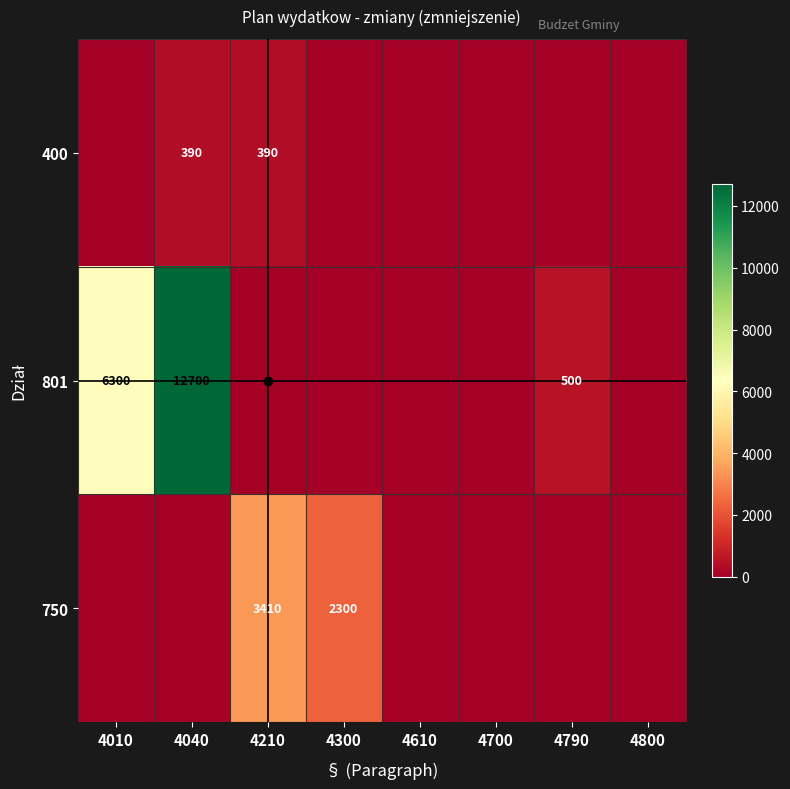

The 801 series shows 12700 at 4040. True or false?

True